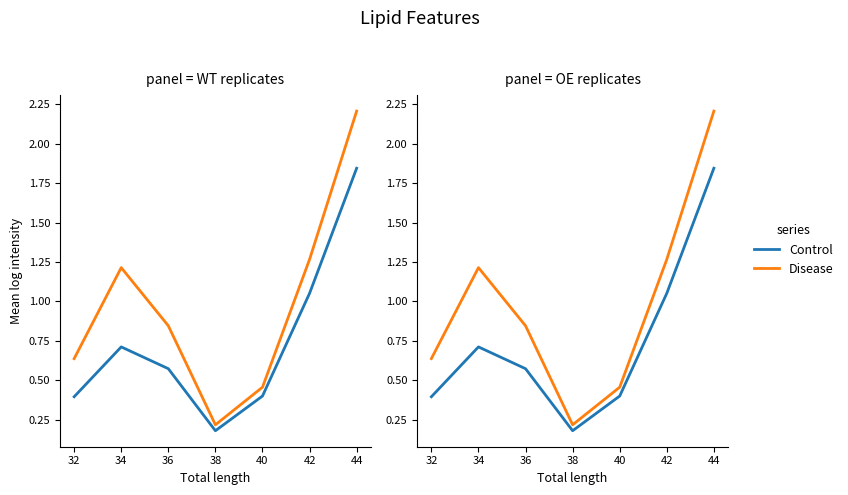

The Disease series shows 1.2 at 36. True or false?

False